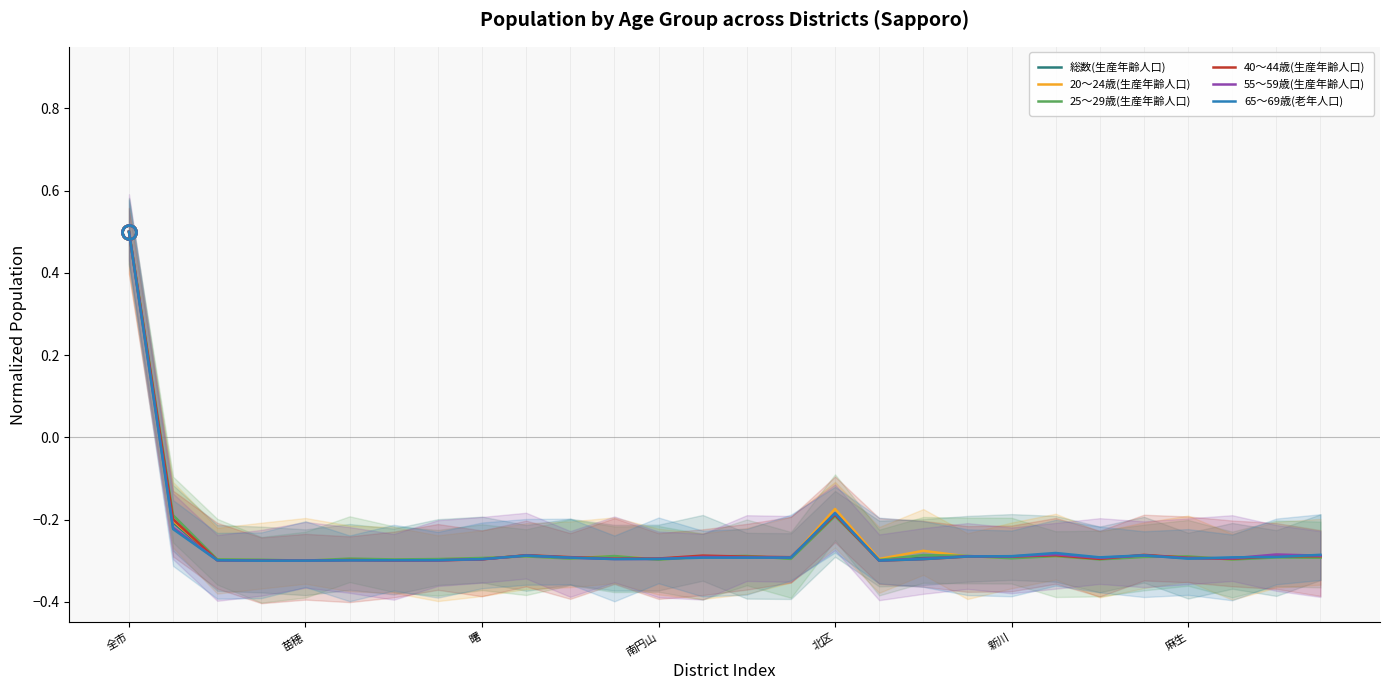

Between 8 and 22, which is larger?

22